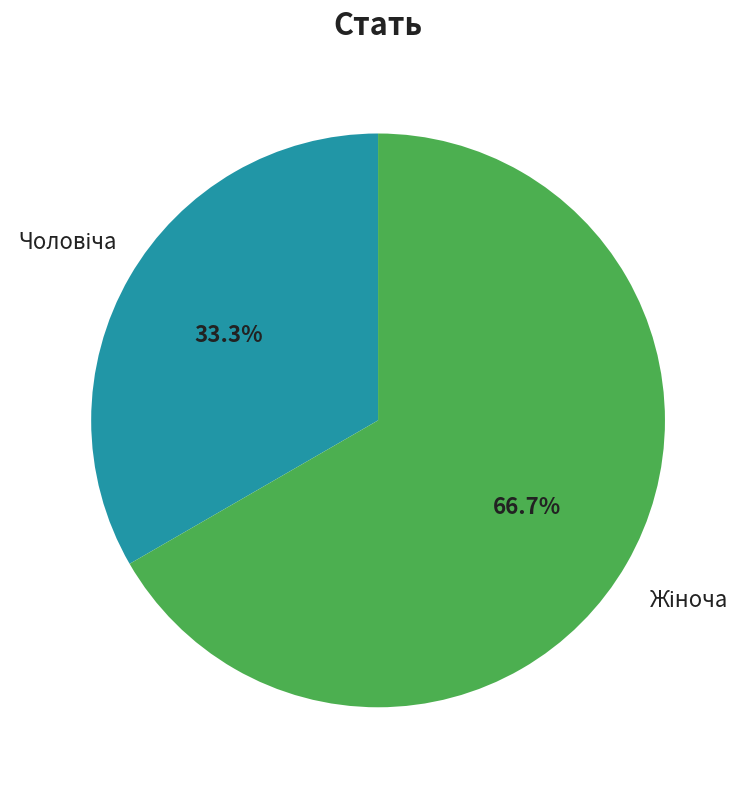

Does any single category account for the majority?

Yes